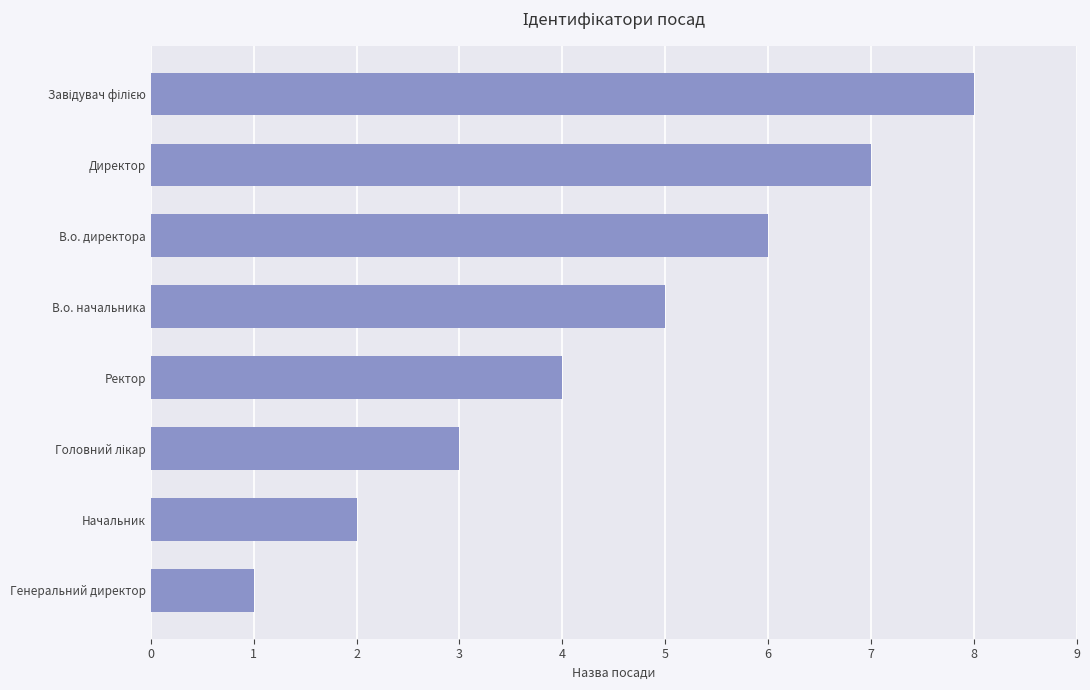

Which category has the lowest value across all series?

Генеральний директор